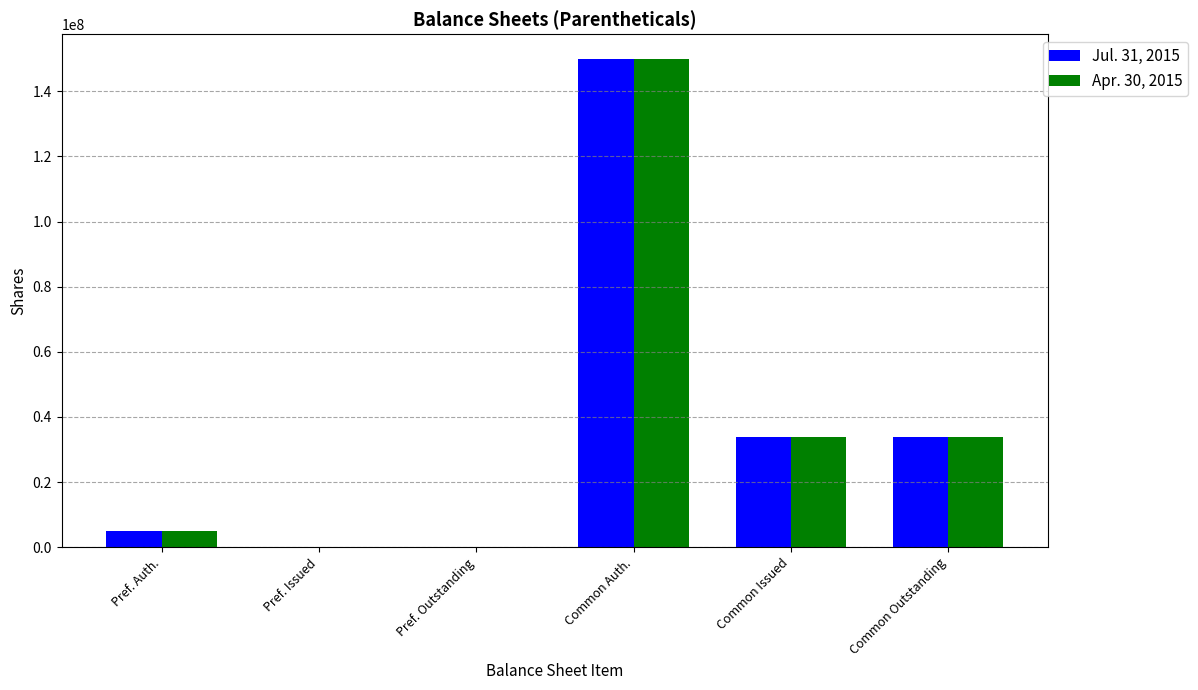

What are all the series names shown in the legend?

Jul. 31, 2015, Apr. 30, 2015